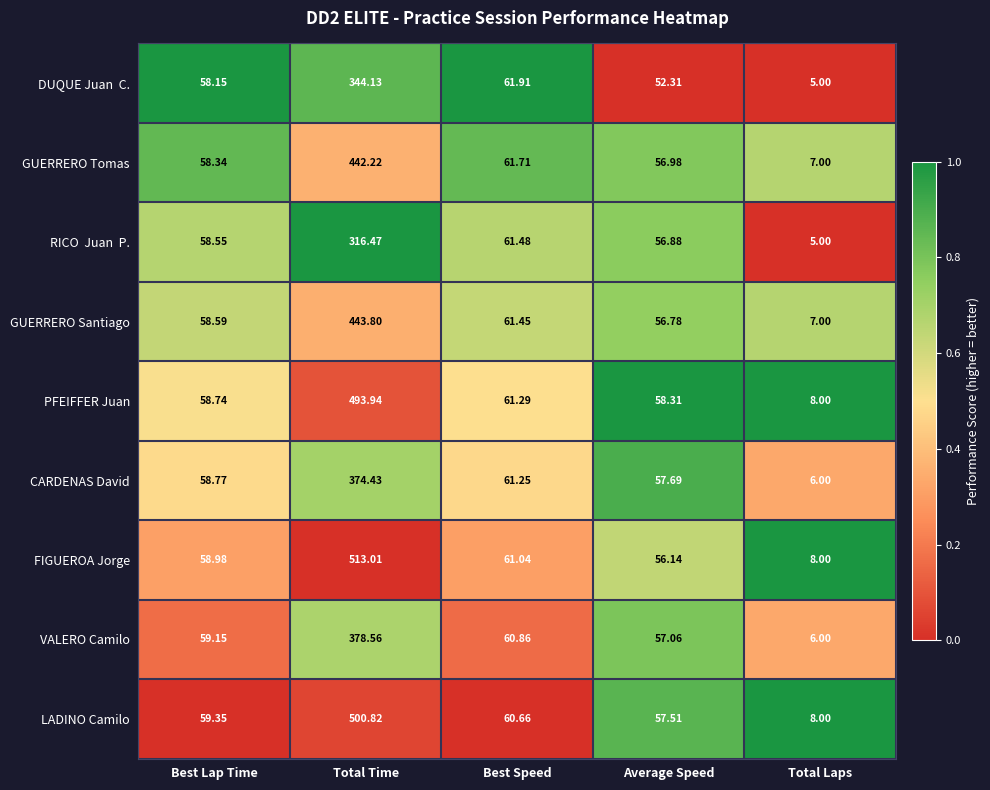

At which label is GUERRERO Santiago closest to 225?

Best Speed